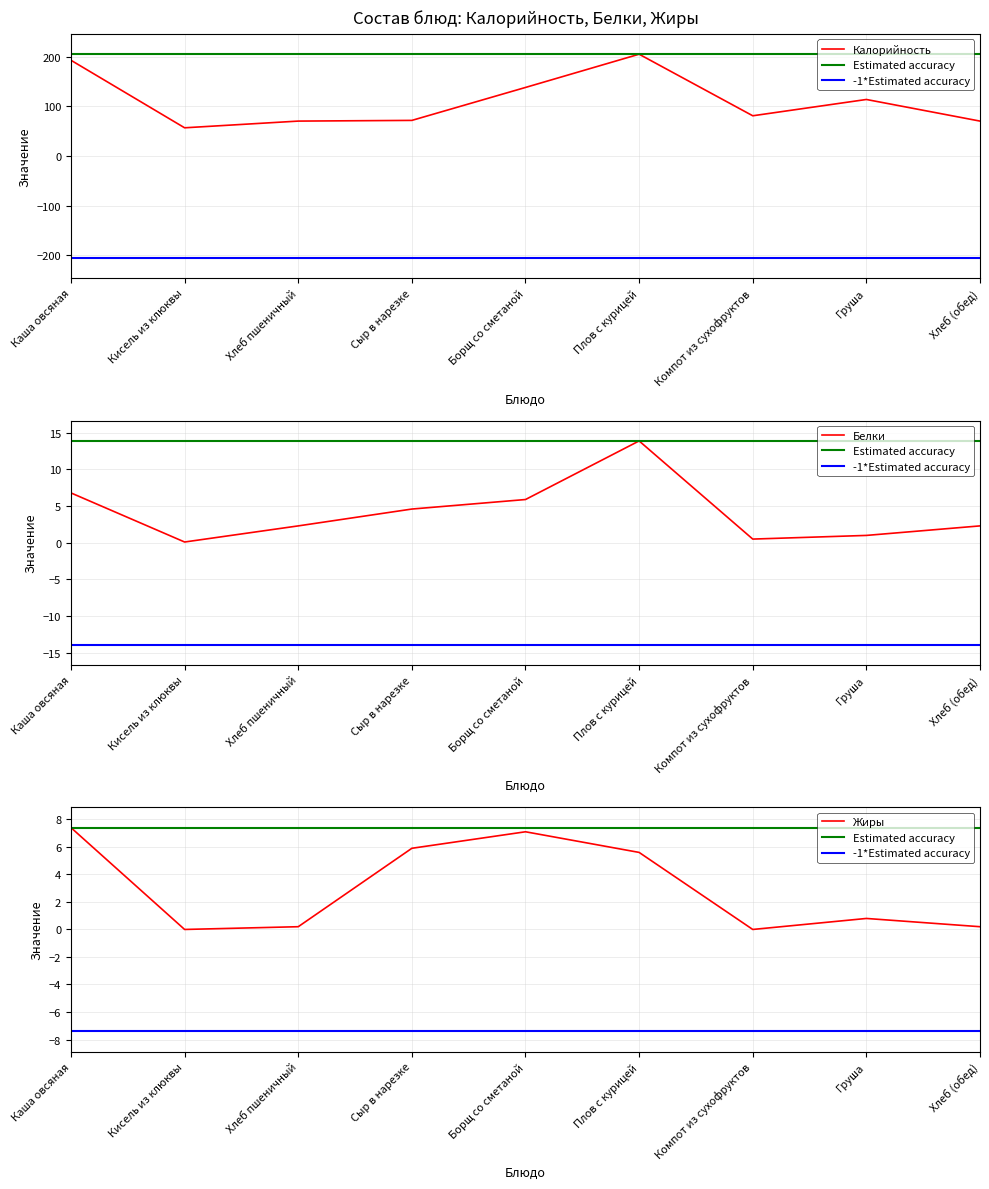

At which category does Белки reach its first local peak?

Плов с курицей